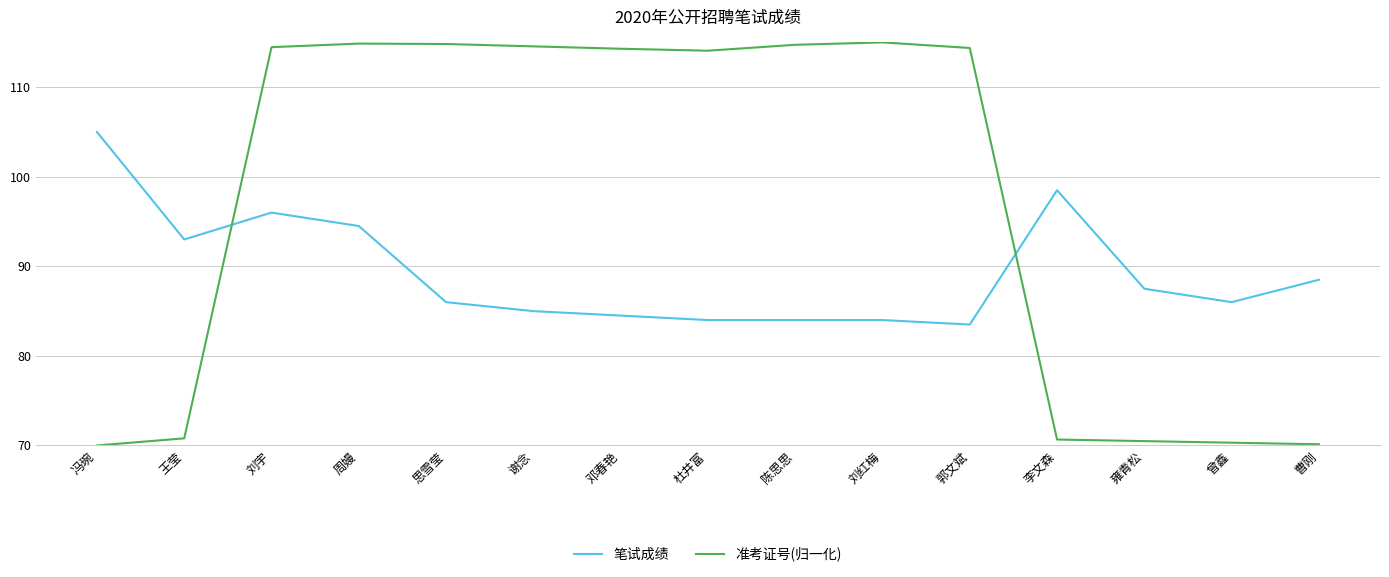

The 准考证号(归一化) series shows 115.0 at 刘红梅. True or false?

True